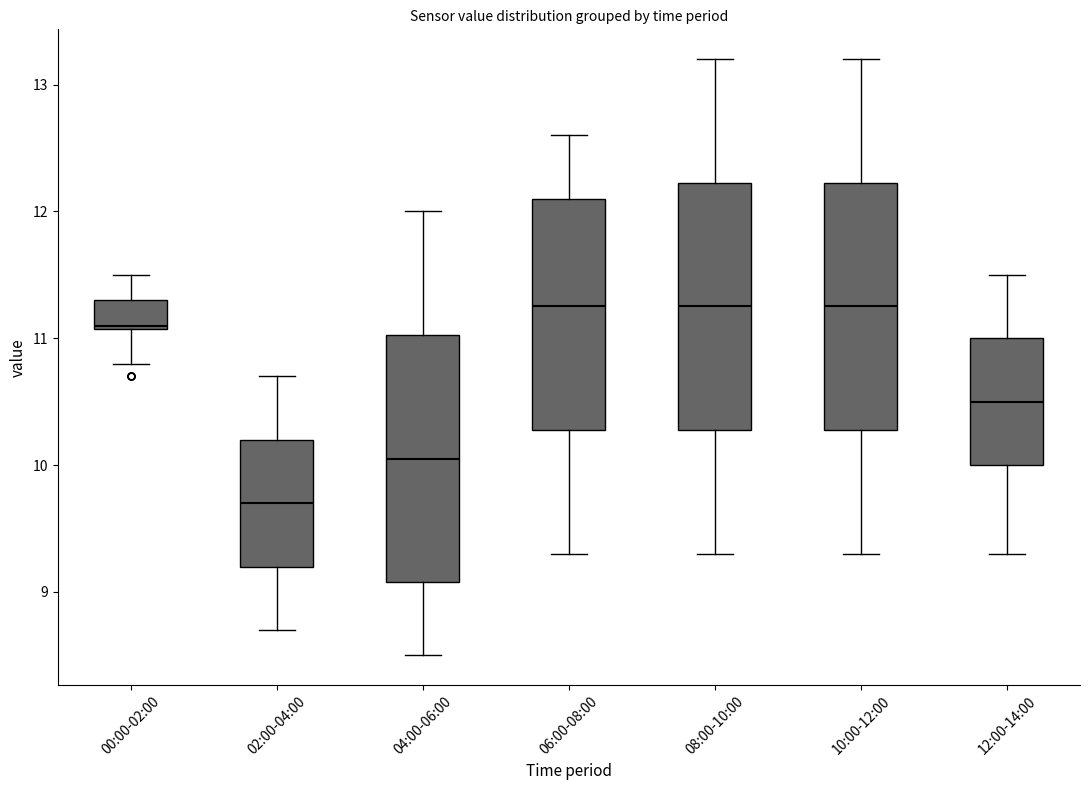

Which box's median line is the lowest?

02:00-04:00